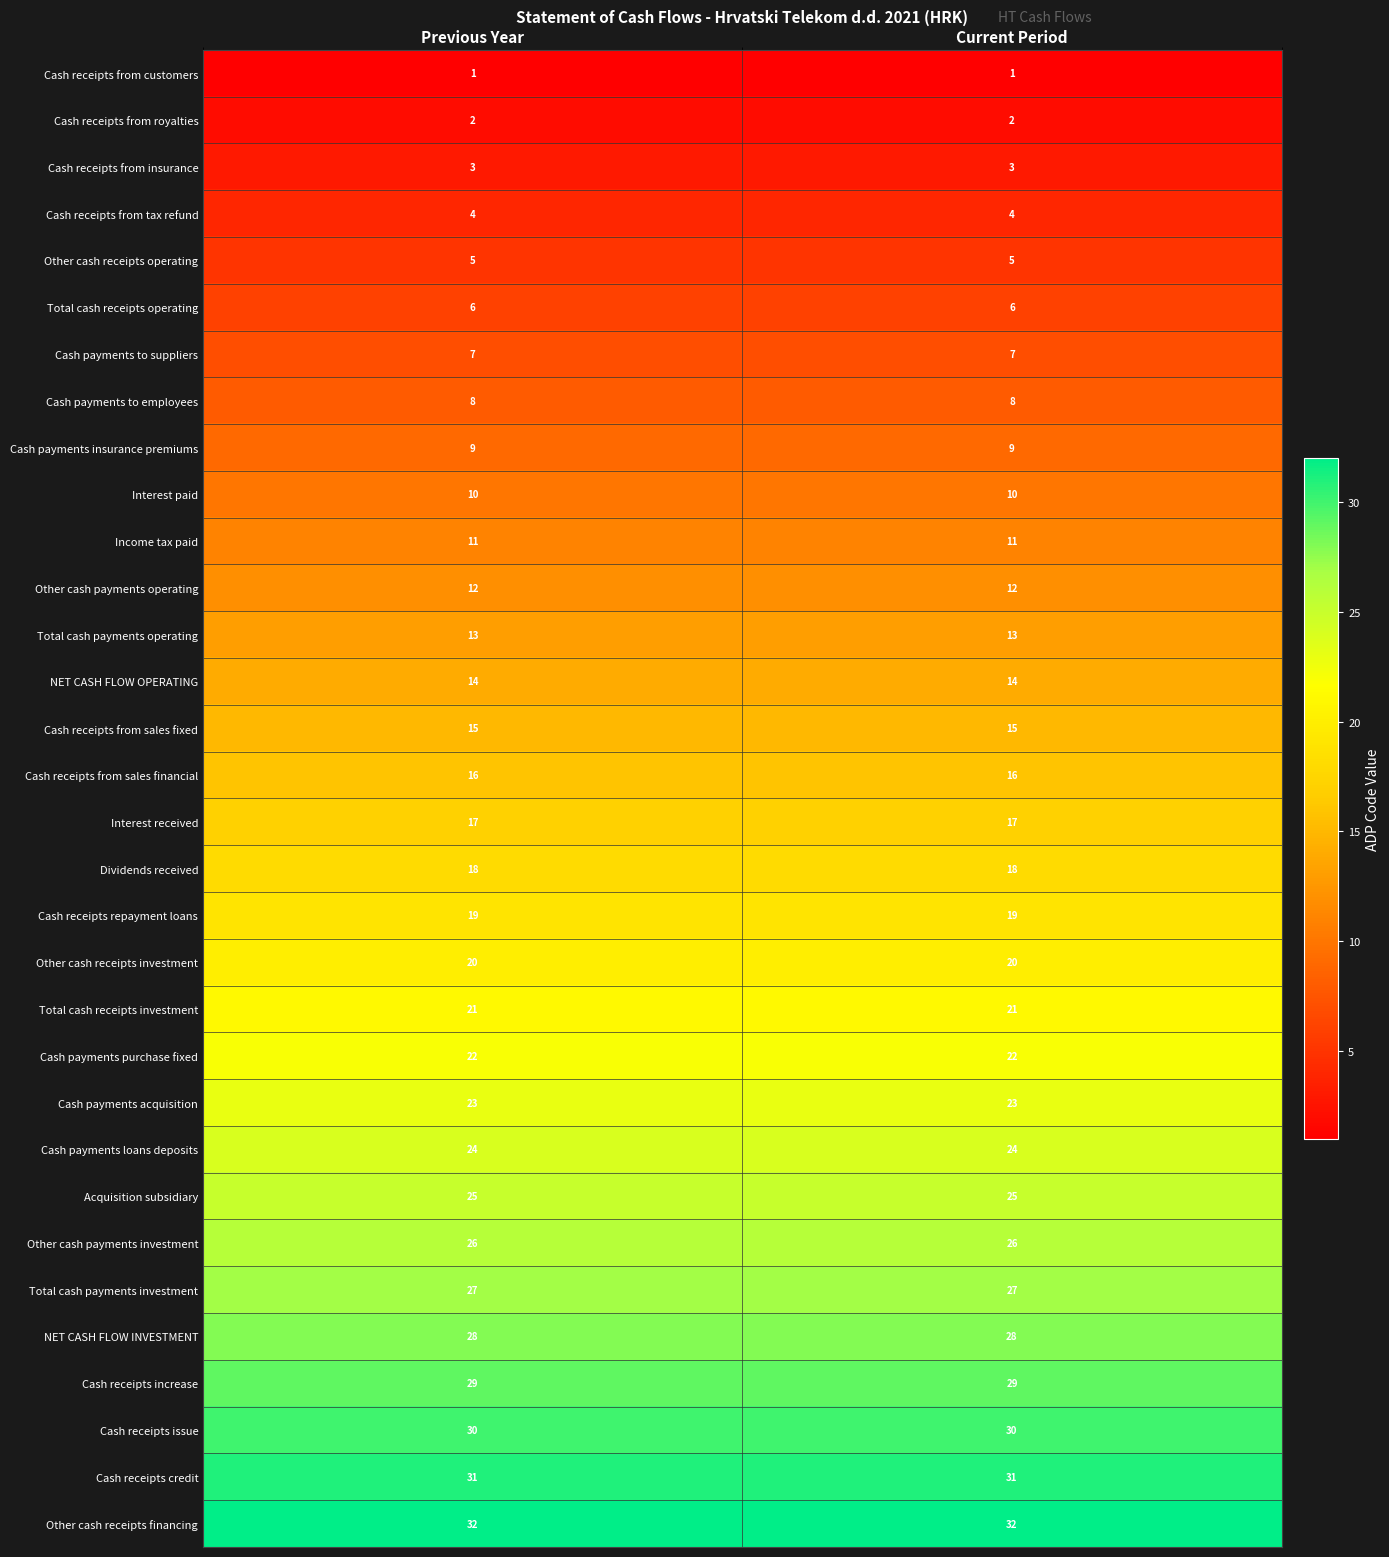

At Current Period, list the series in order from smallest to largest.

Cash receipts from customers, Cash receipts from royalties, Cash receipts from insurance, Cash receipts from tax refund, Other cash receipts operating, Total cash receipts operating, Cash payments to suppliers, Cash payments to employees, Cash payments insurance premiums, Interest paid, Income tax paid, Other cash payments operating, Total cash payments operating, NET CASH FLOW OPERATING, Cash receipts from sales fixed, Cash receipts from sales financial, Interest received, Dividends received, Cash receipts repayment loans, Other cash receipts investment, Total cash receipts investment, Cash payments purchase fixed, Cash payments acquisition, Cash payments loans deposits, Acquisition subsidiary, Other cash payments investment, Total cash payments investment, NET CASH FLOW INVESTMENT, Cash receipts increase, Cash receipts issue, Cash receipts credit, Other cash receipts financing